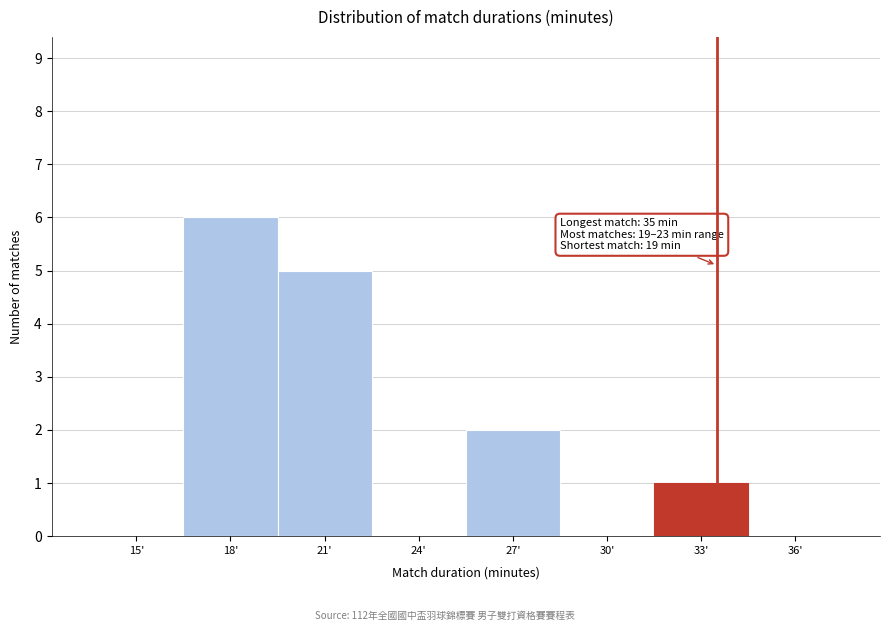

Reading left to right, transcribe all the data shown in this chart.

15'=0	18'=6	21'=5	24'=0	27'=2	30'=0	33'=1	36'=0